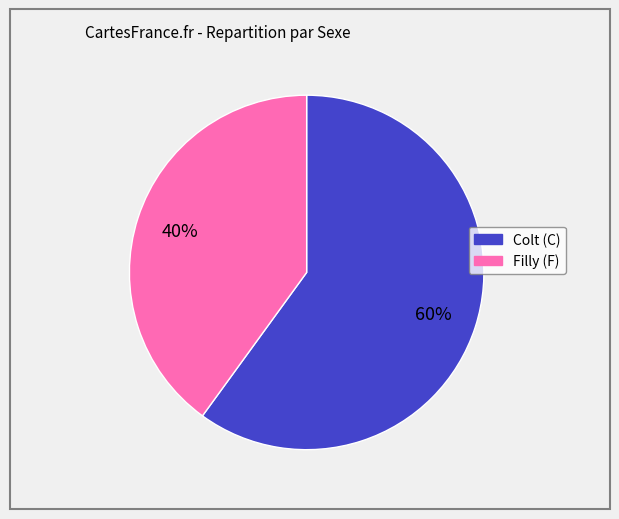

To the nearest percent, what is the average slice percentage?

50%